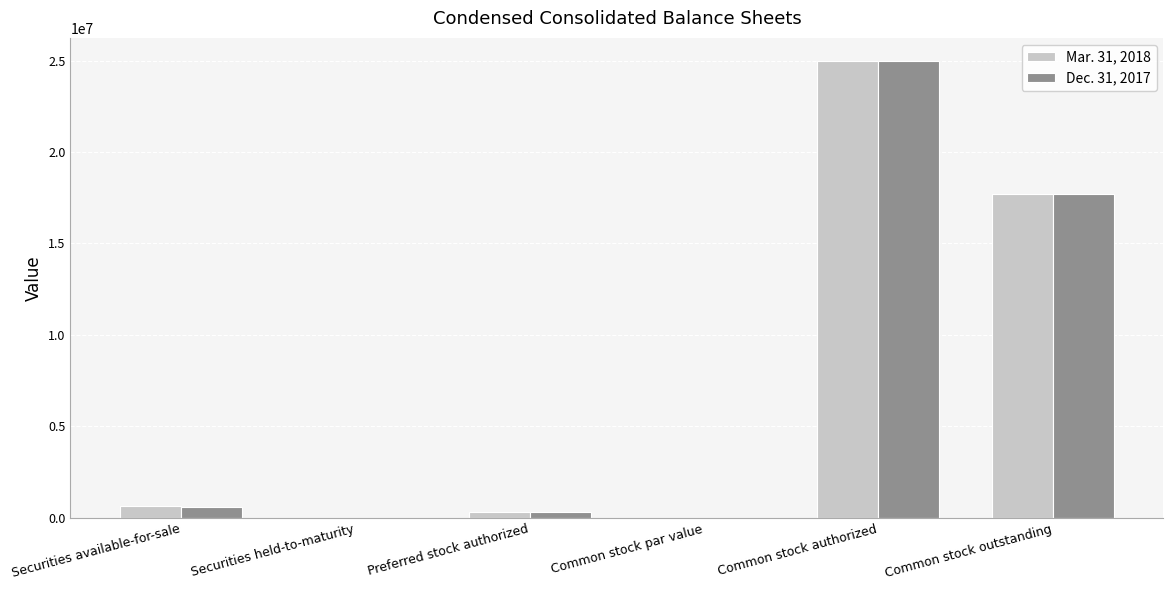

What is the sum of all Dec. 31, 2017 values?

43583776